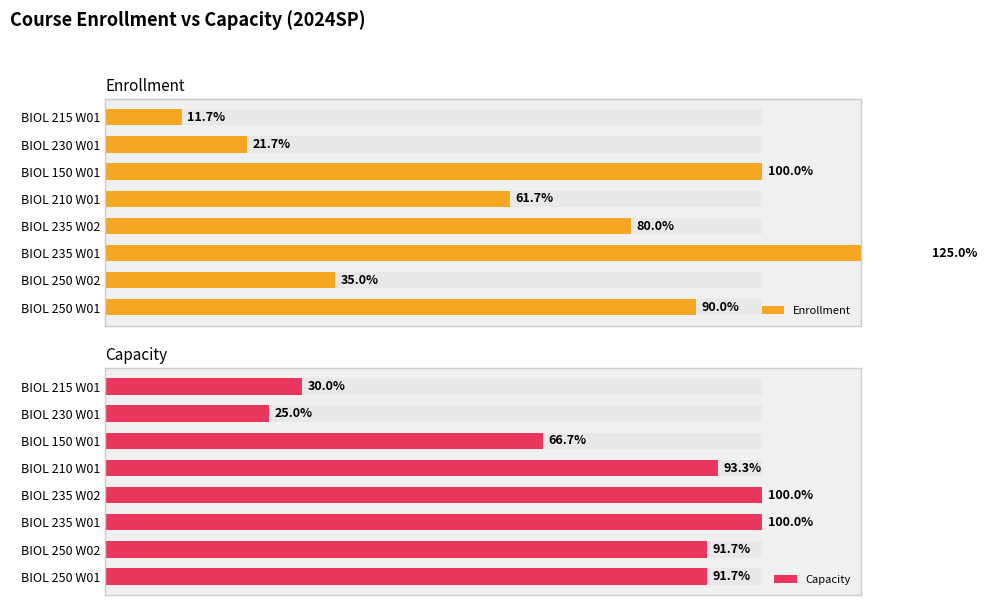

Which series changed the most between BIOL 235 W01 and BIOL 230 W01?

Enrollment